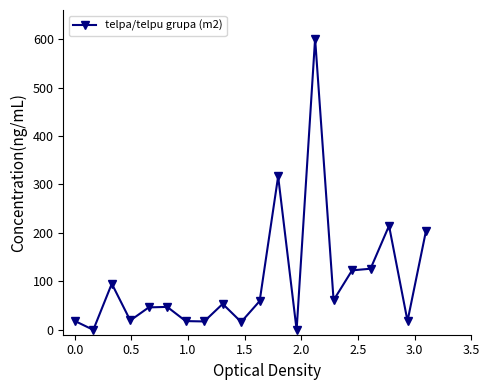

What is the average value?

102.9